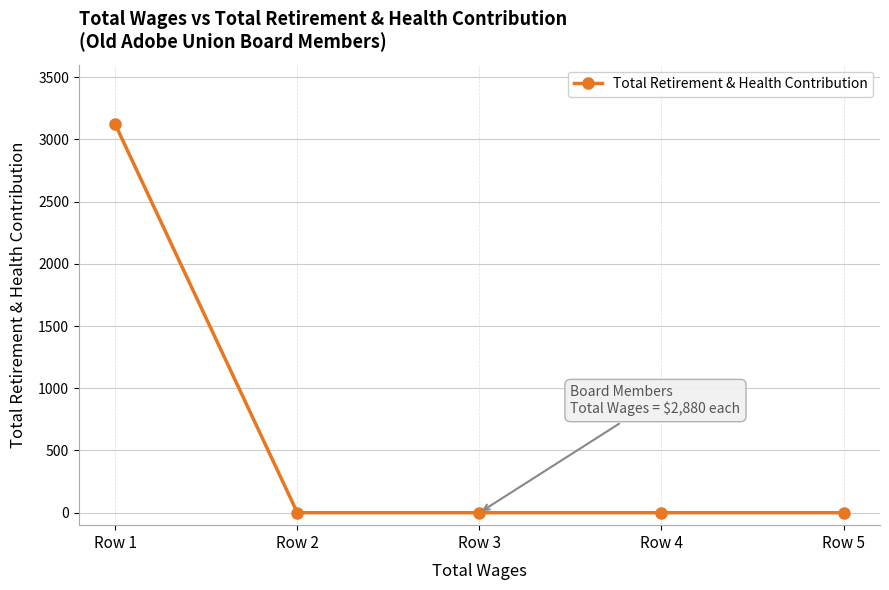

The value at Row 4 is 1295. True or false?

False